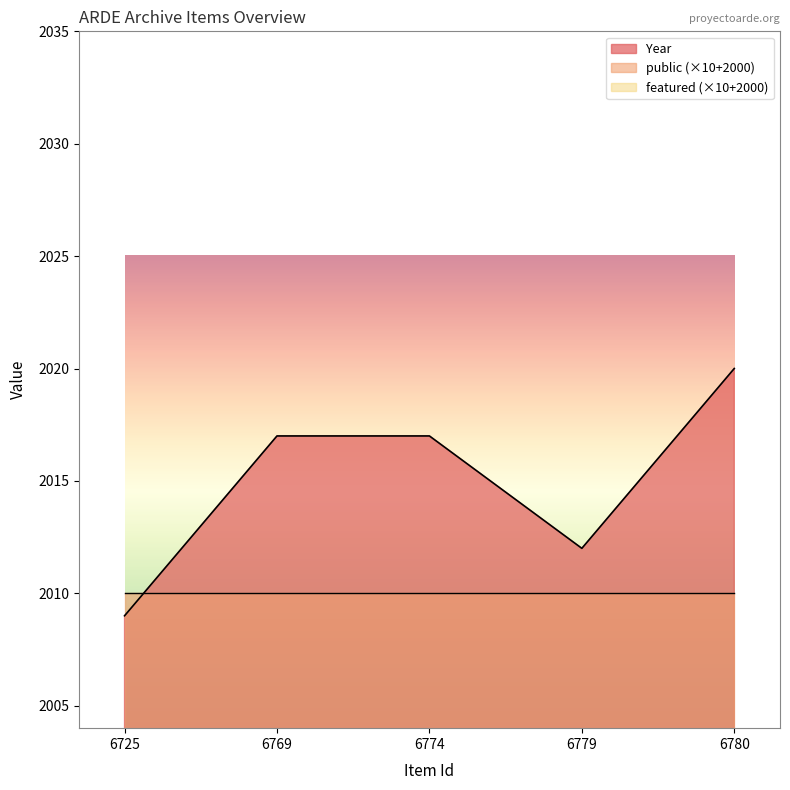

Count the number of categories in the chart.

5